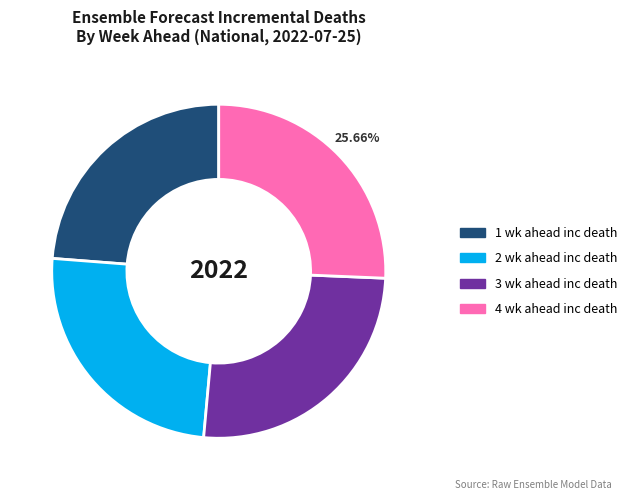

To the nearest percent, what percentage of the pie is 3 wk ahead inc death?

26%